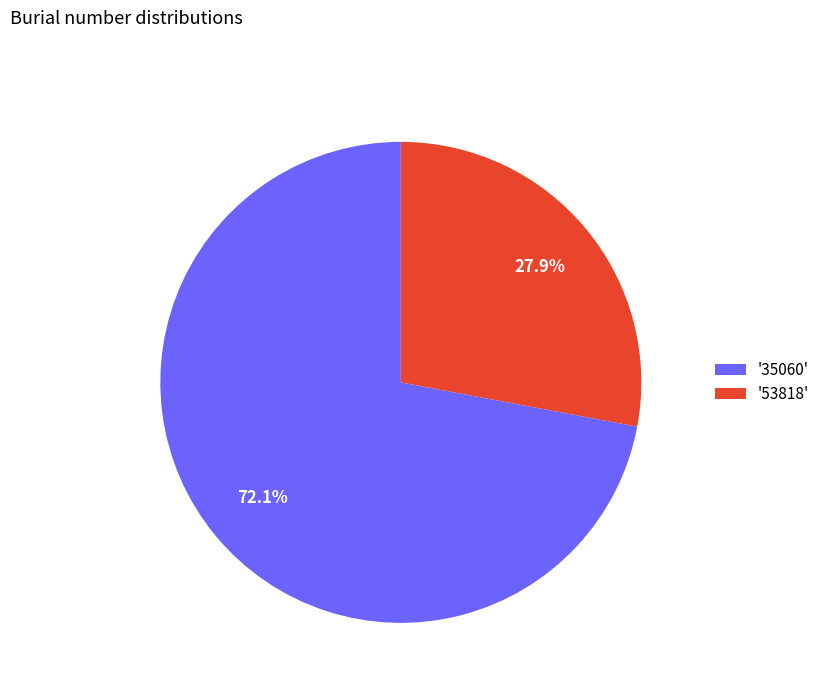

Is there a majority slice in this chart?

Yes